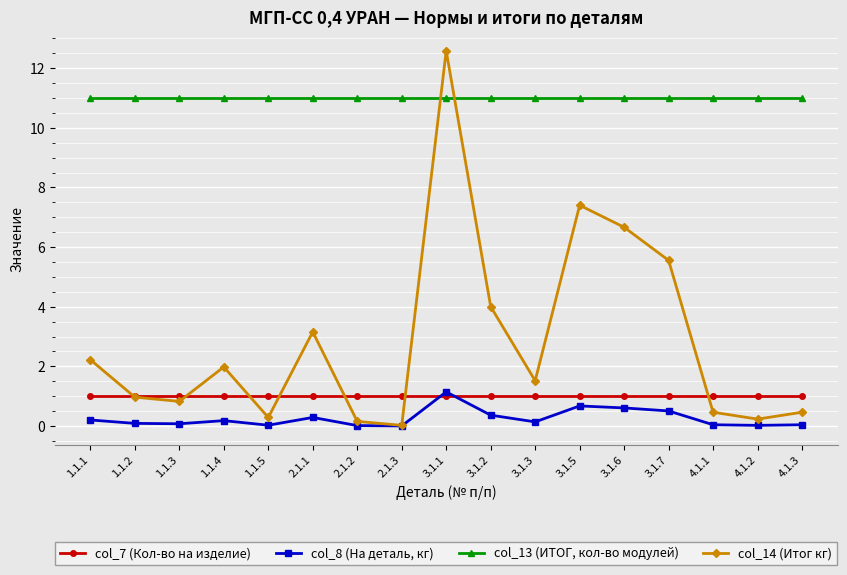

What is the average value of the col_13 (ИТОГ, кол-во модулей) series?

11.0